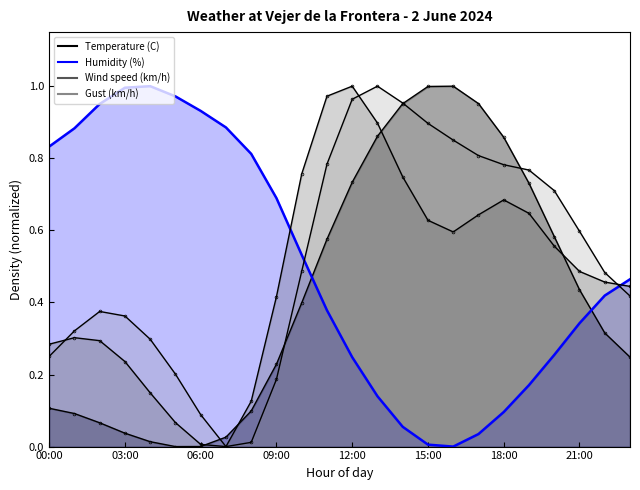

At which category does the chart reach its peak across all series?

12:00